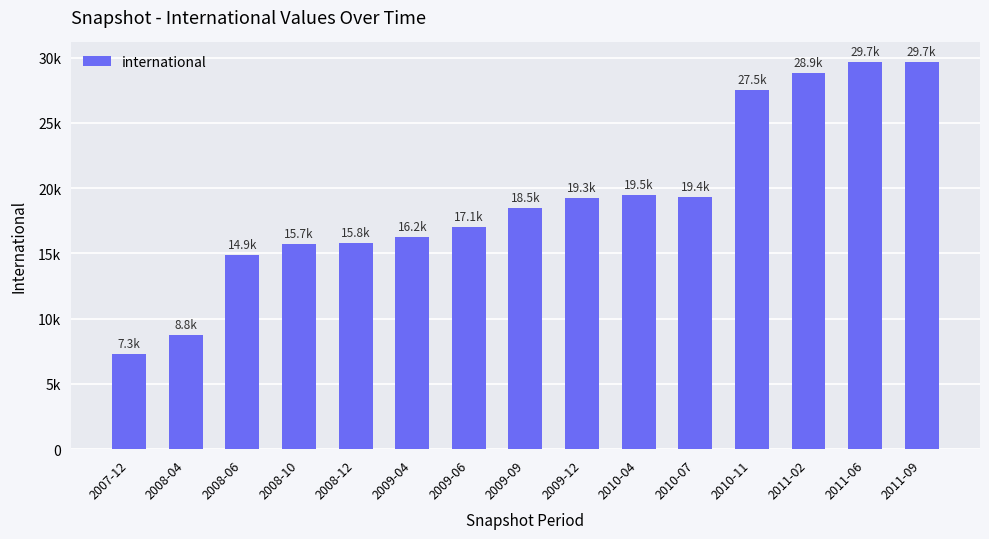

Are the bars horizontal?

No